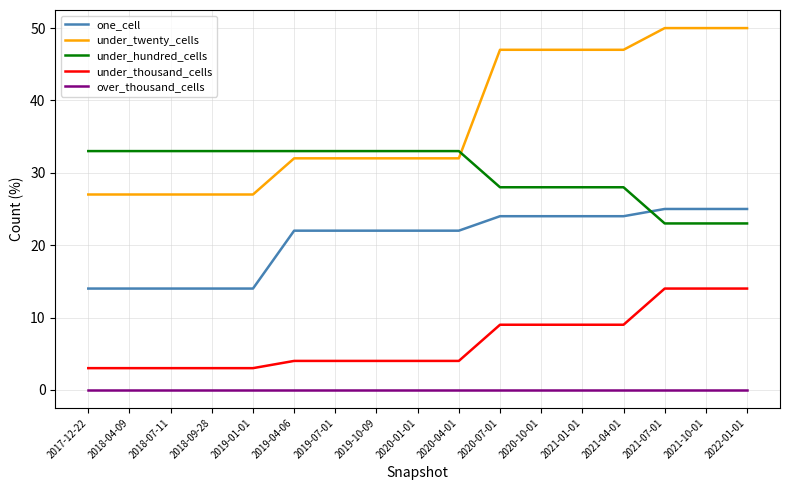

How many lines are shown in the chart?

5